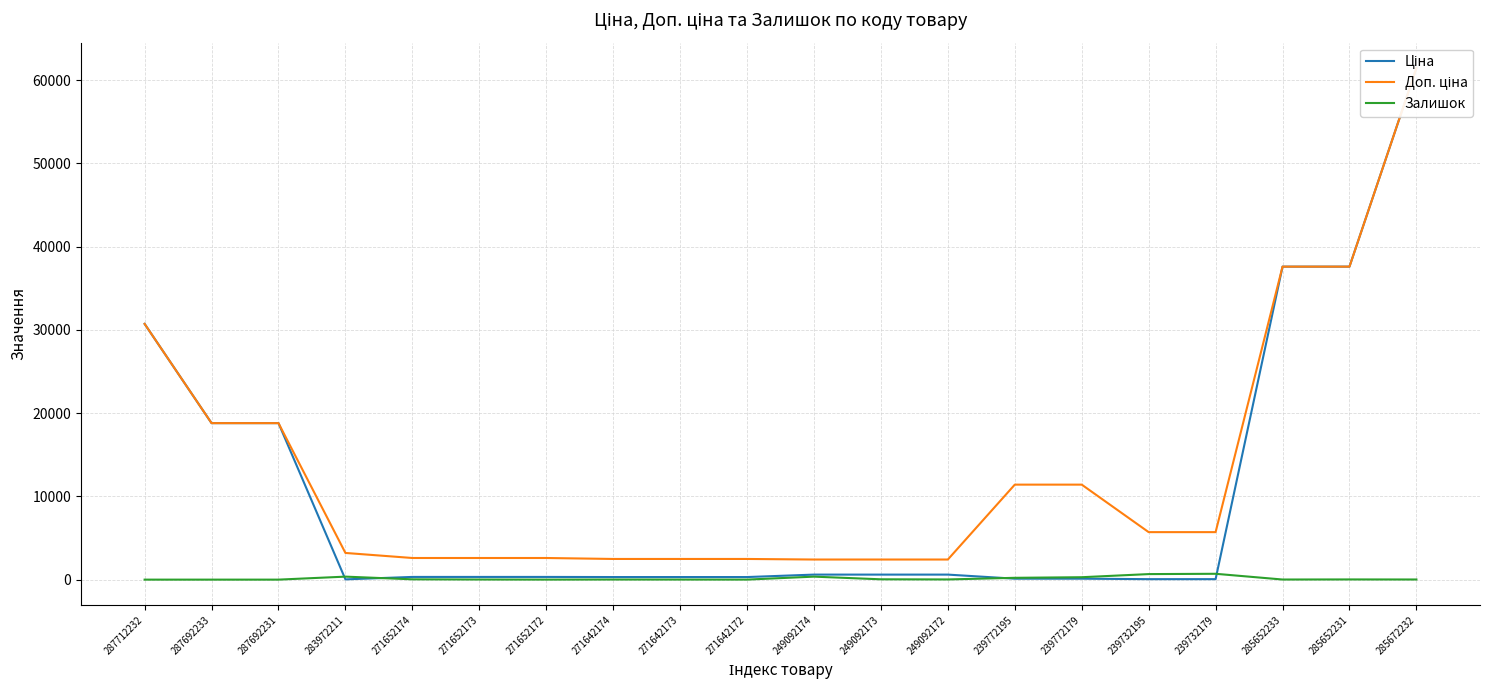

What is the difference between the Доп. ціна values at 285652233 and 239772179?

26183.6